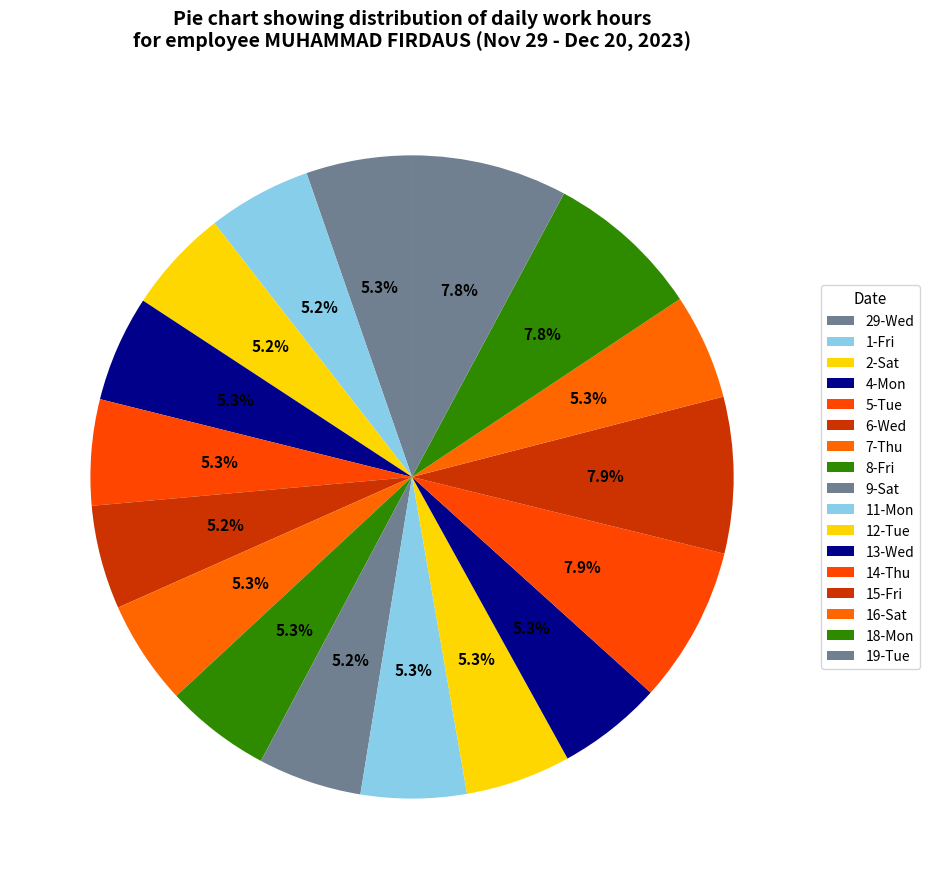

To the nearest percent, what portion does 13-Wed represent?

5%